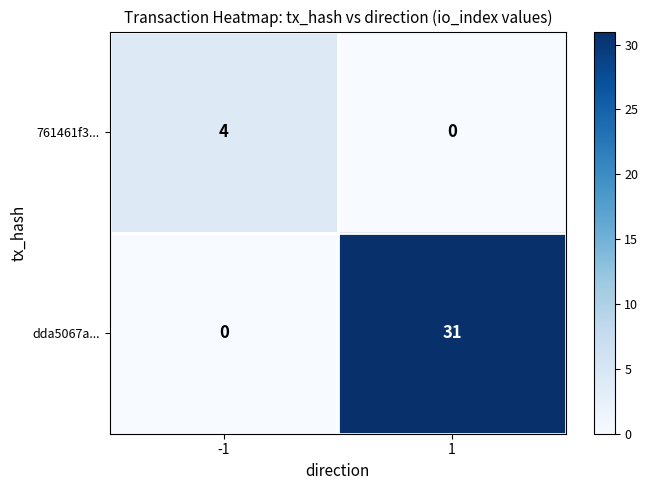

What is the sum of all dda5067a... values?

31